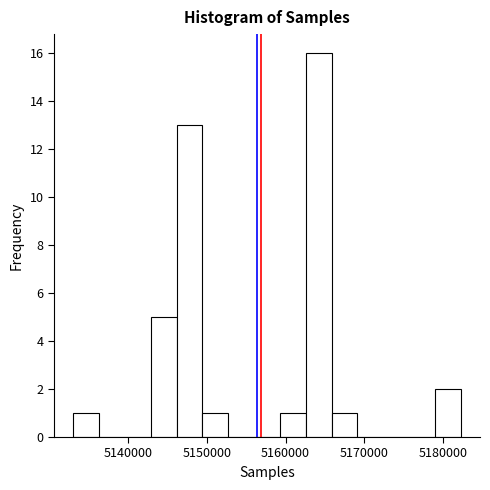

Read against the x-axis, roughly where is the centre of the tallest bar?

5164000